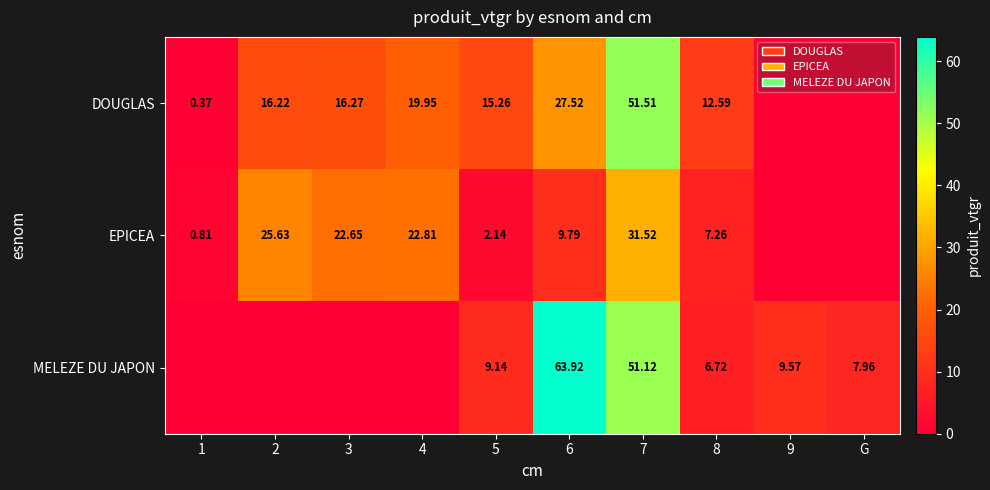

Is it true that DOUGLAS equals 16.2 at 2?

True